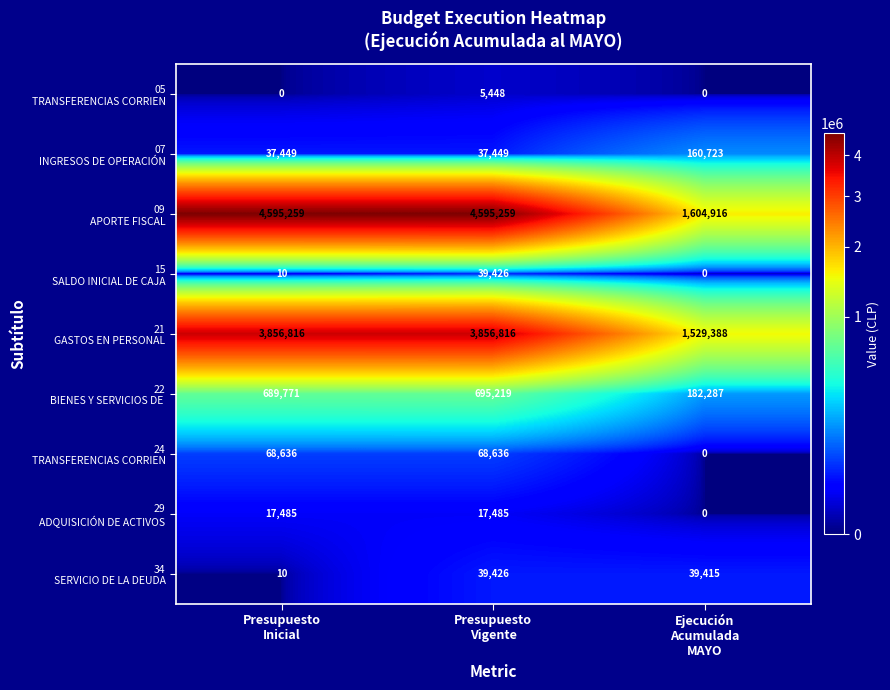

What is the greatest value displayed?

4595259